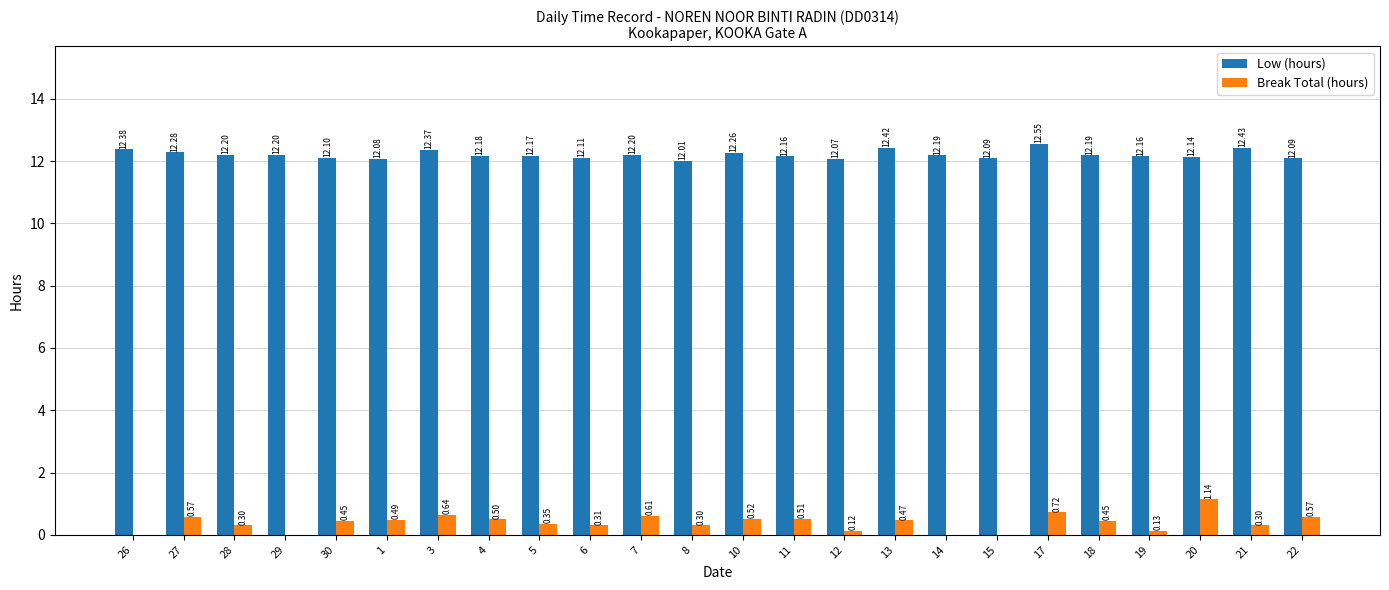

What is the total value across all series at 10?

12.8